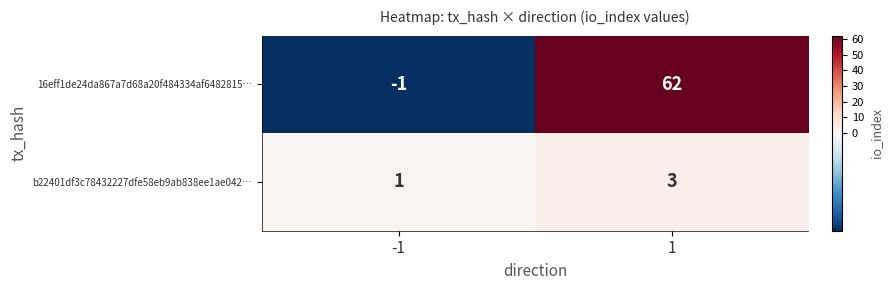

Is it true that 16eff1de24da867a7d68a20f484334af6482815… equals -1 at -1?

True